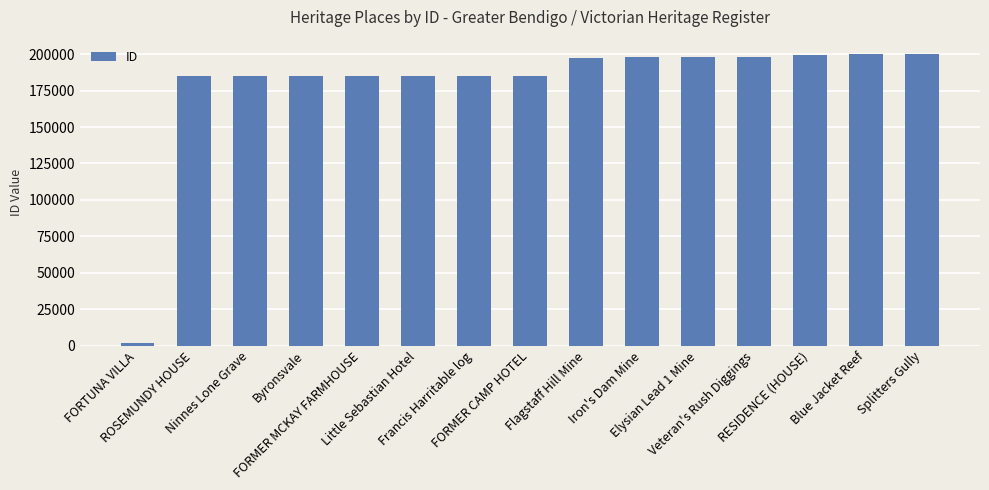

How many data points are less than 184961?

7